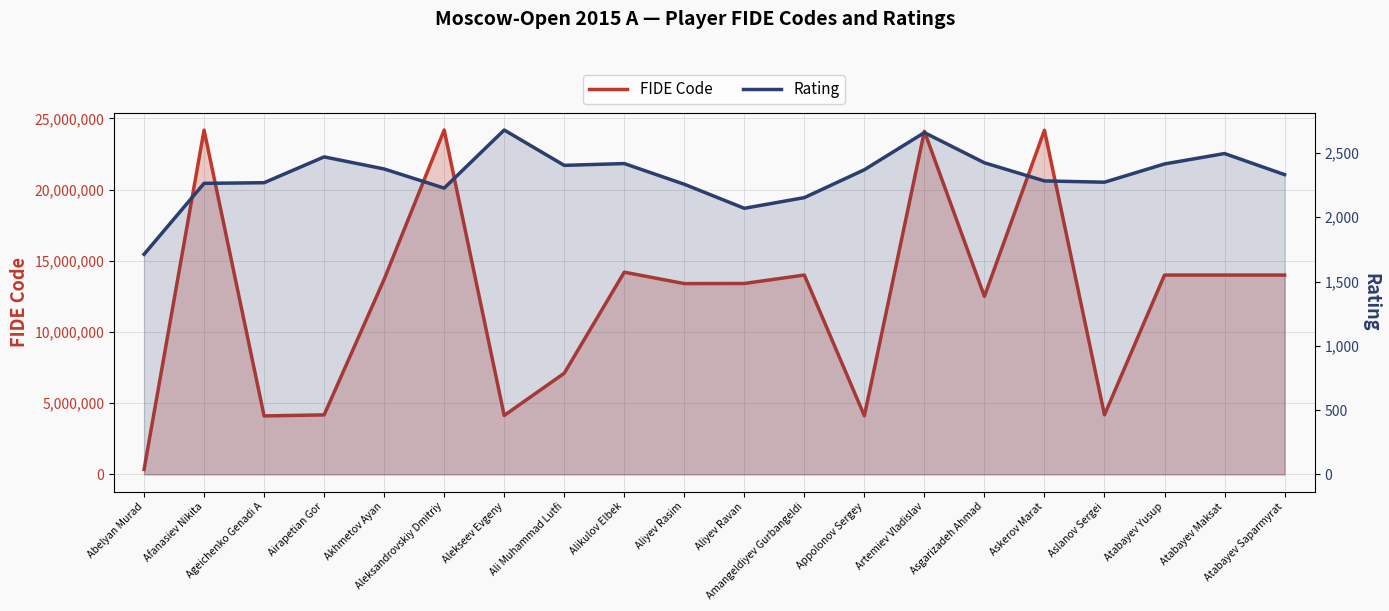

Does the chart display data point markers on the line(s)?

No